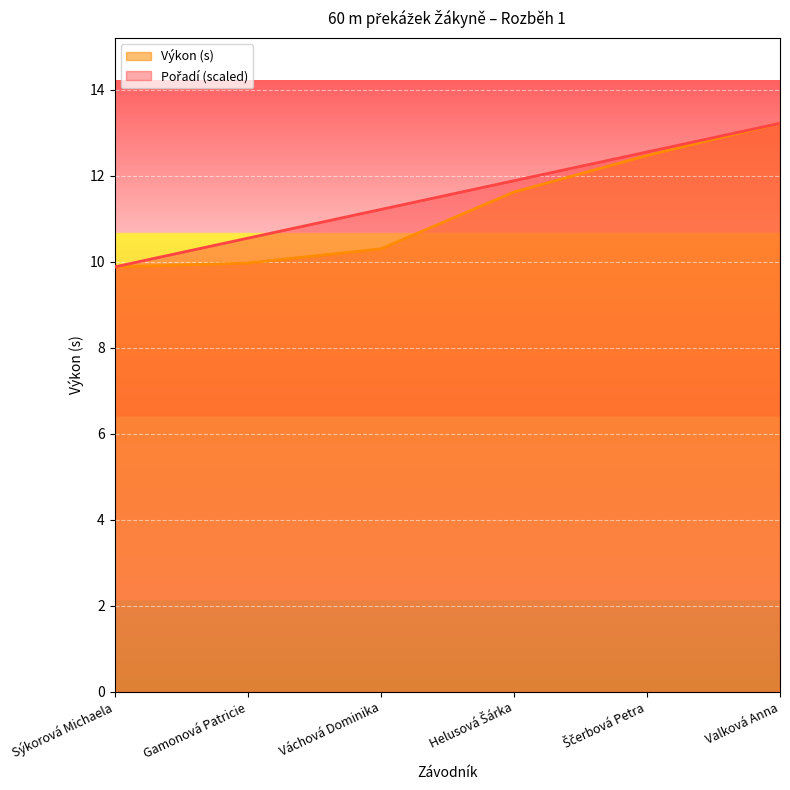

List the series in order of their peak value, lowest first.

Pořadí, Výkon